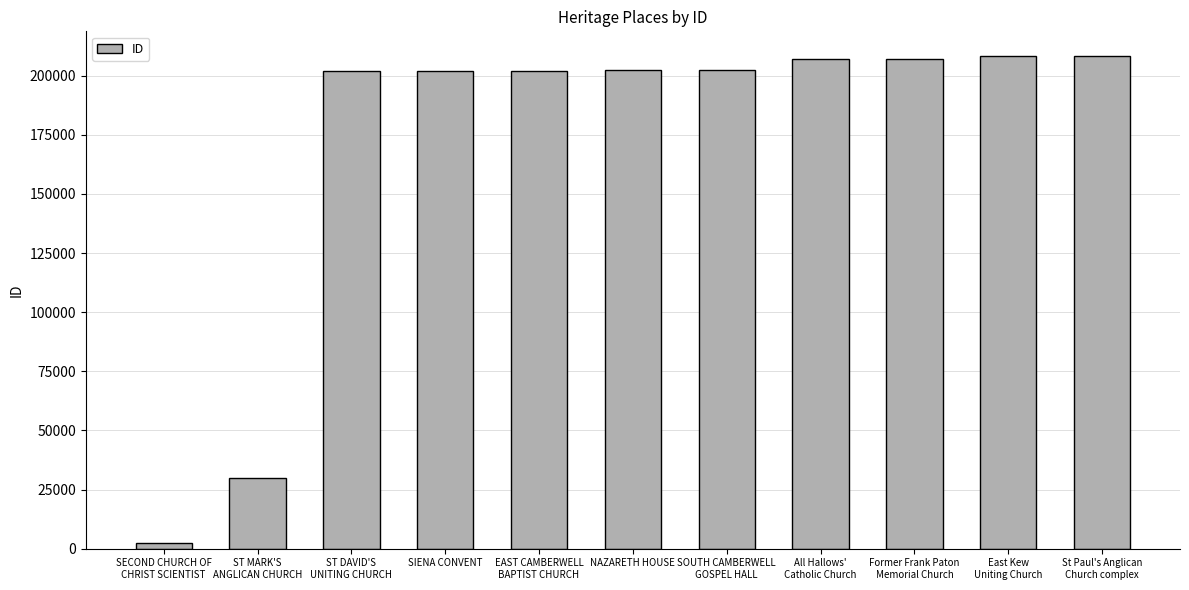

The chart shows a value of 363582 at SIENA CONVENT. True or false?

False